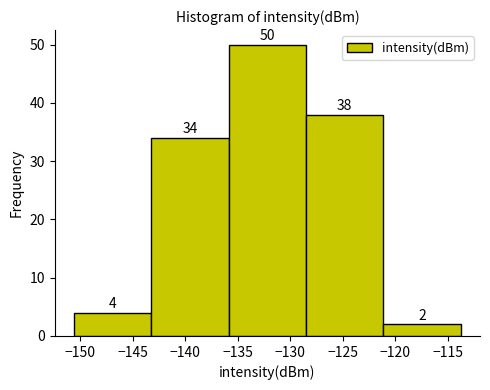

Which range on the x-axis has the tallest bar?

-136.0 to -128.5